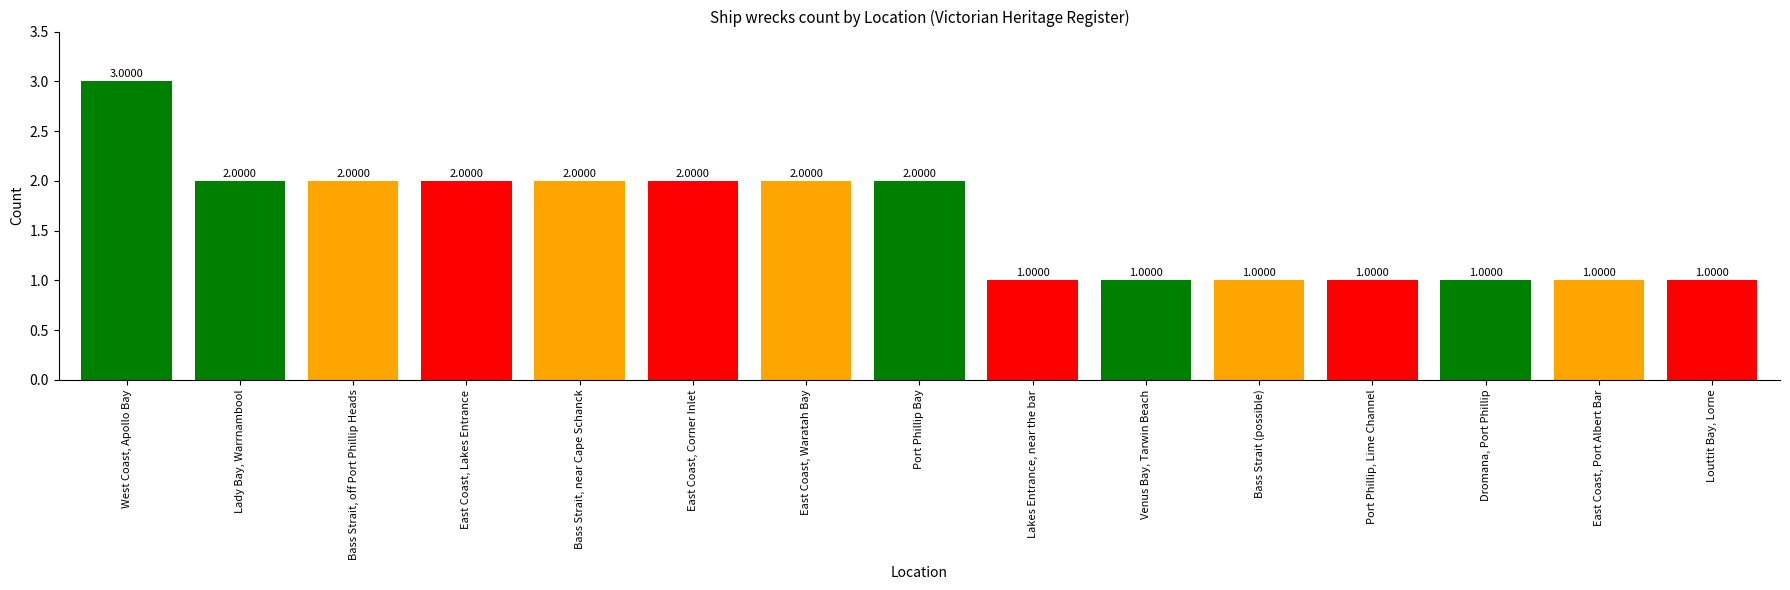

What is the difference between the maximum and minimum values?

2